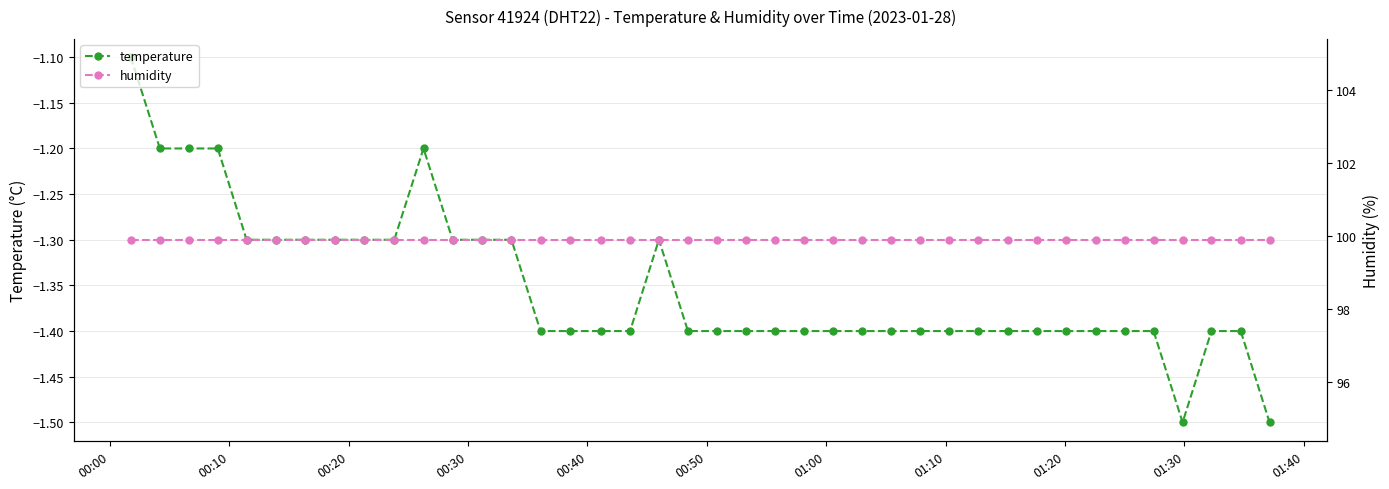

True or false: temperature and humidity cross at least once.

False